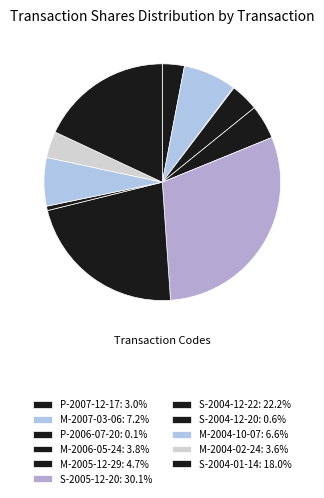

What percentage is the M-2004-10-07 slice, to the nearest percent?

7%